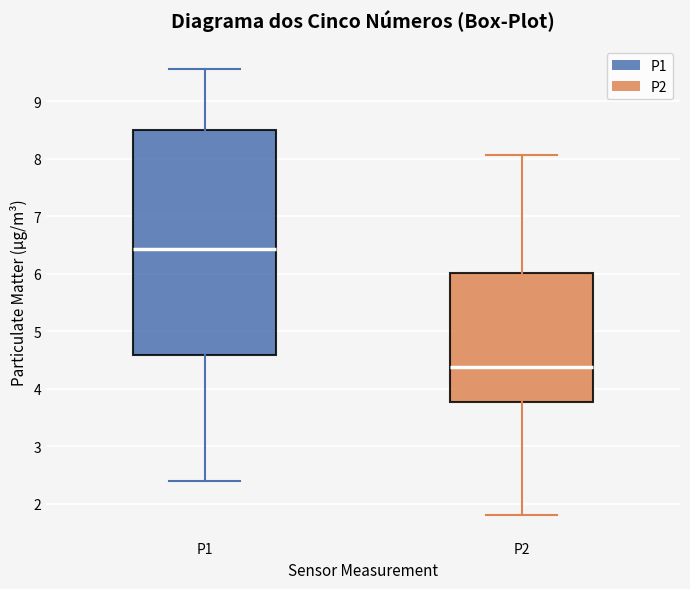

Which box's median line is the highest?

P1